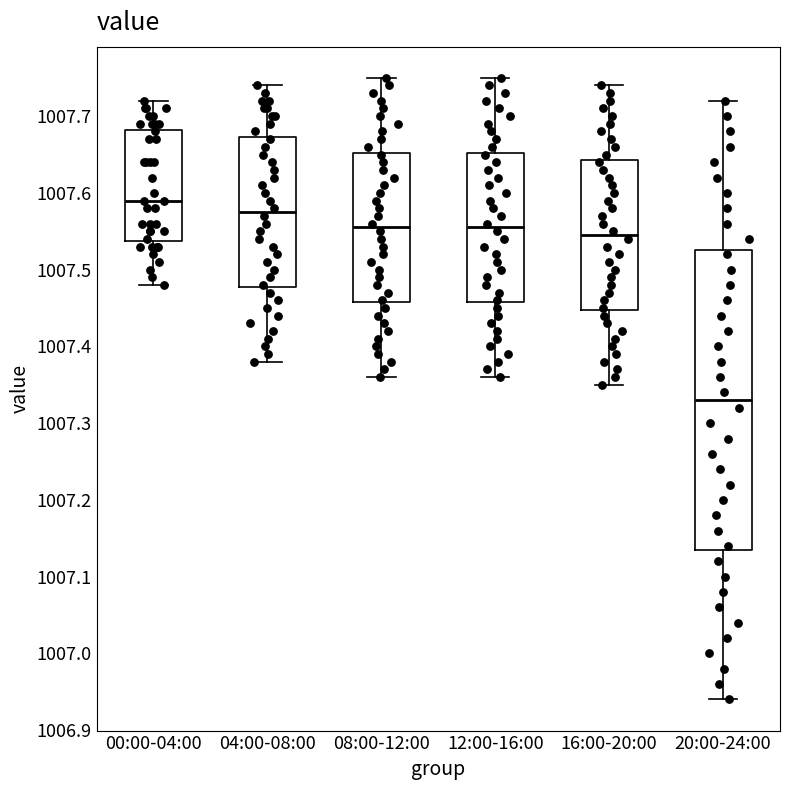

Comparing the boxes themselves (not the whiskers), which one is the tallest?

20:00-24:00